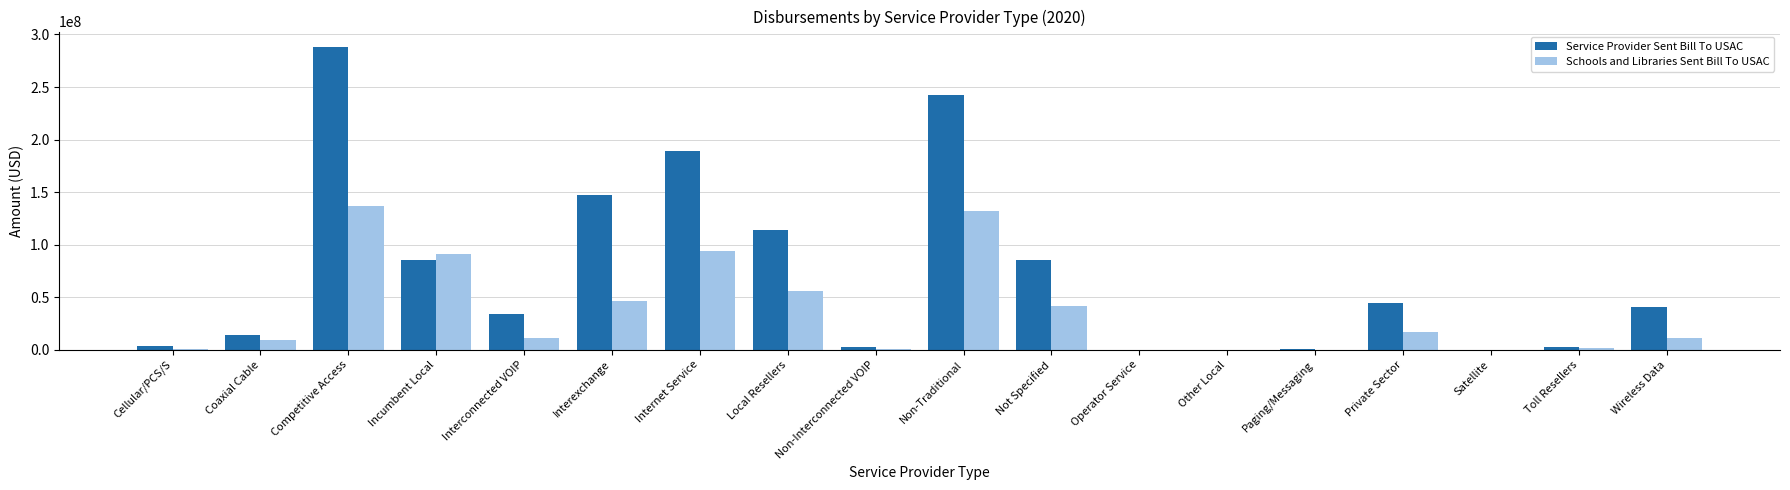

Which series has the largest total across all categories?

Service Provider Sent Bill To USAC